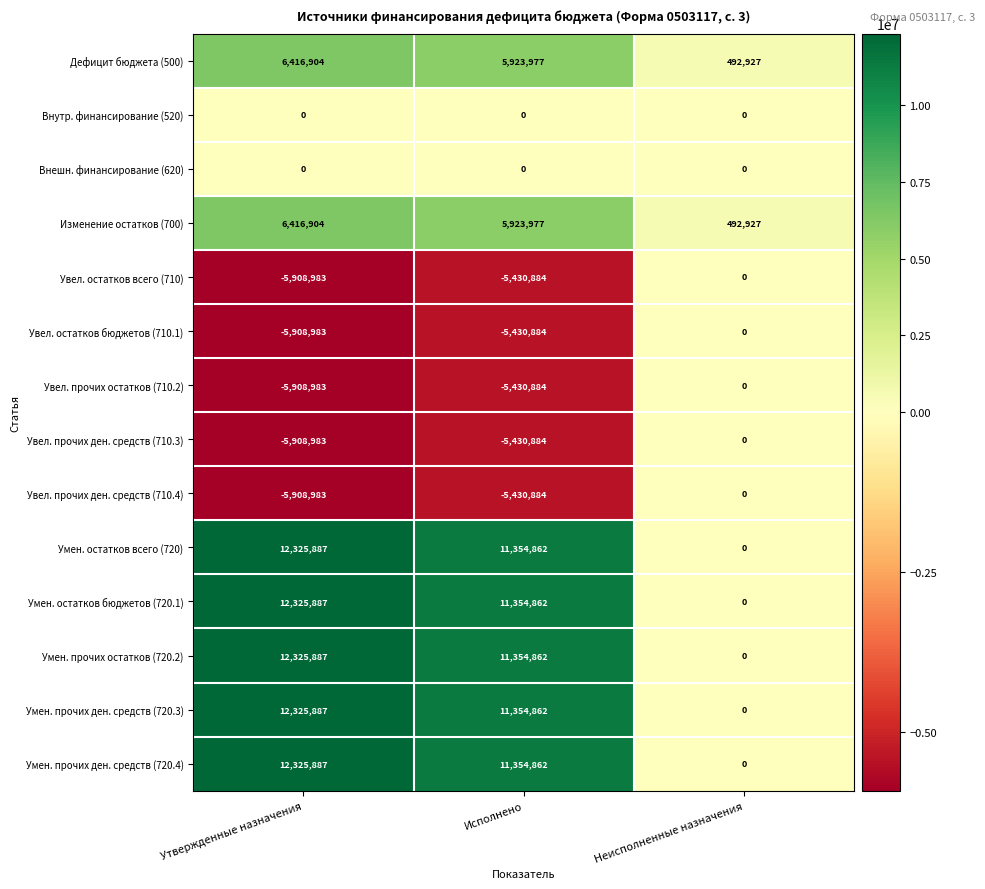

Rank the categories by Умен. прочих ден. средств (720.4) value from highest to lowest.

Утвержденные назначения, Исполнено, Неисполненные назначения